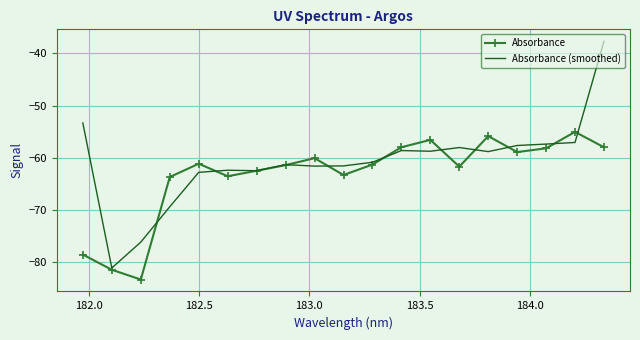

Rank the series by their average value, from highest to lowest.

Absorbance (smoothed), Absorbance